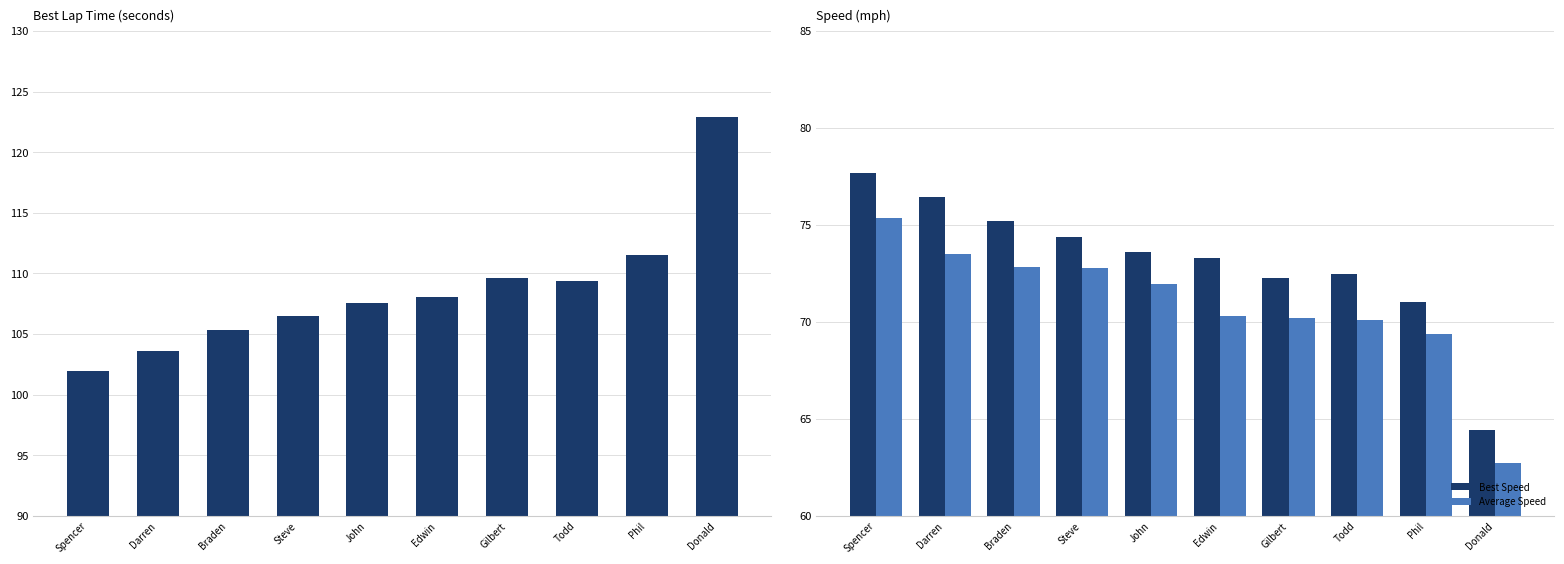

What position from the left is Phil?

9